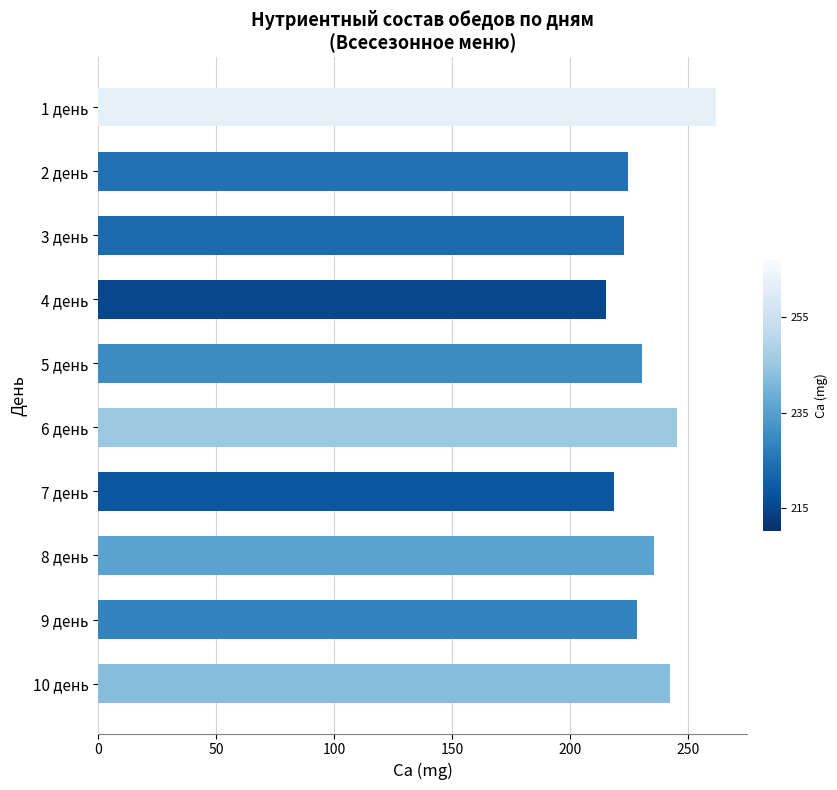

What value does the data have at 10 день?

242.5